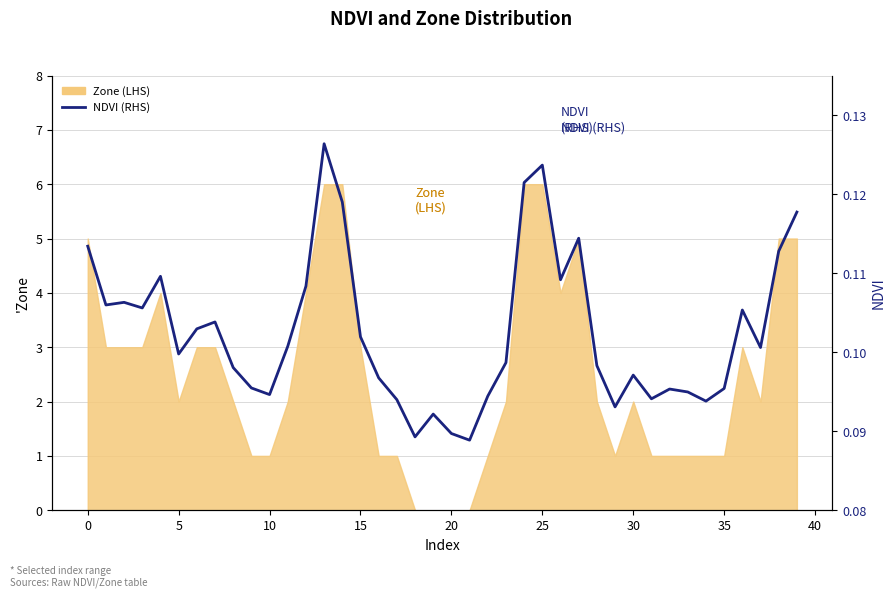

Count the values in the range 0 to 1.

40